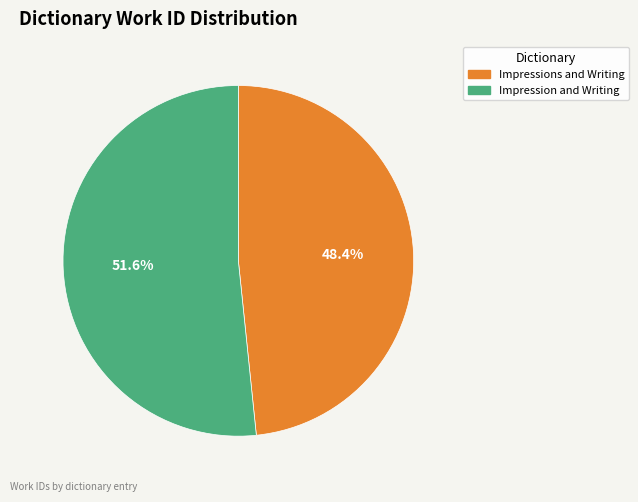

To the nearest percent, what is the average slice percentage?

50%